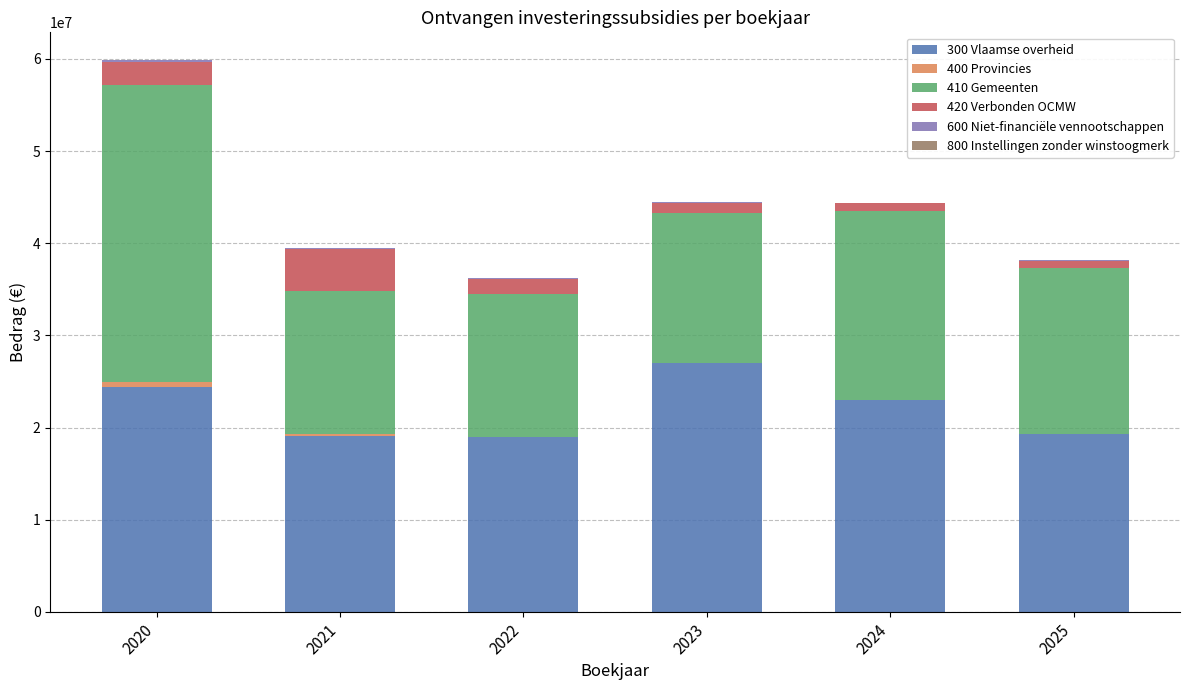

At which category is the sum across all series the highest?

2020